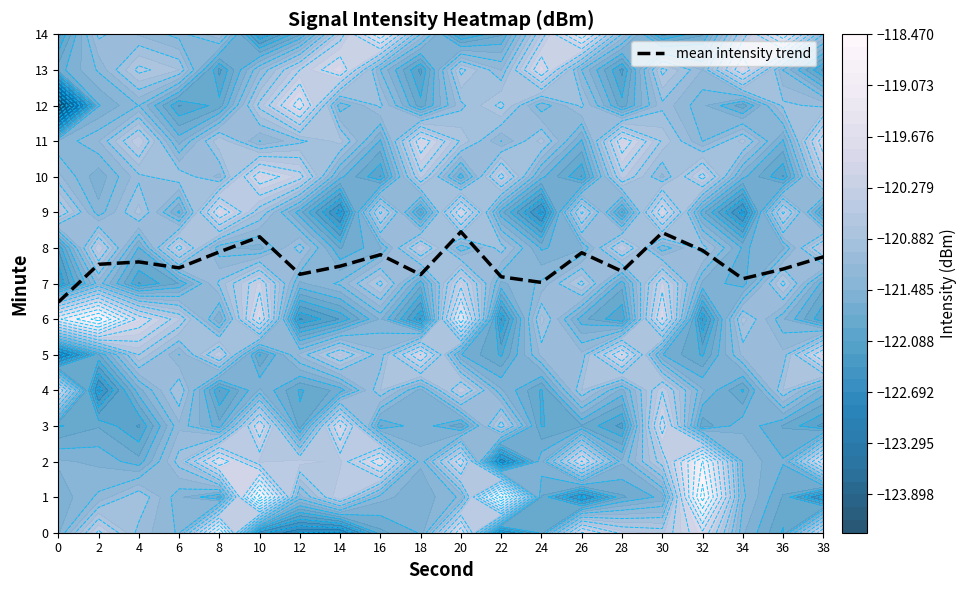

Which has a higher value, 38 or 30?

30